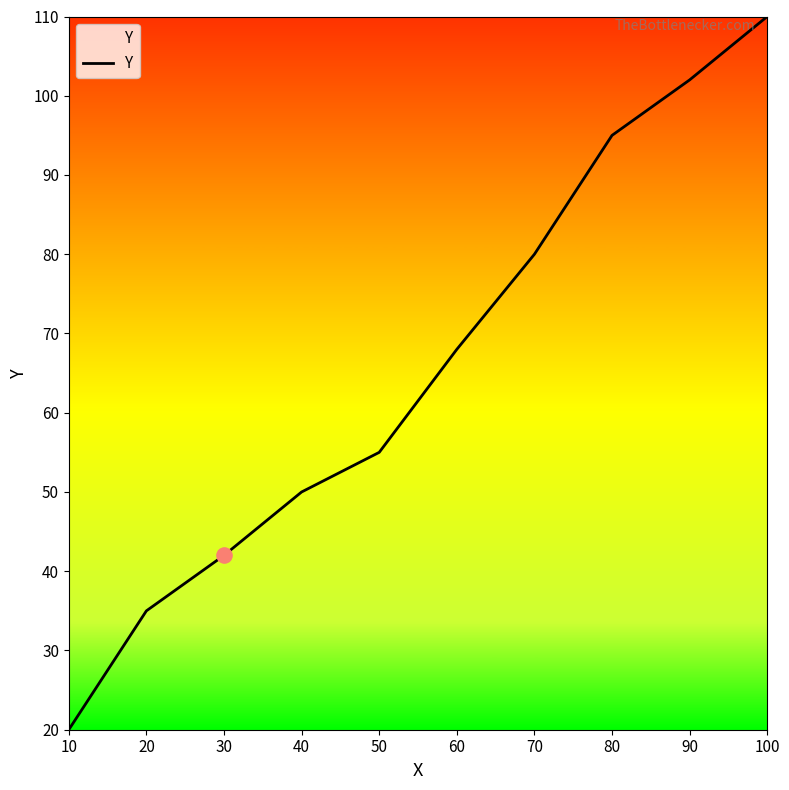

Between 80 and 30, which is larger?

80